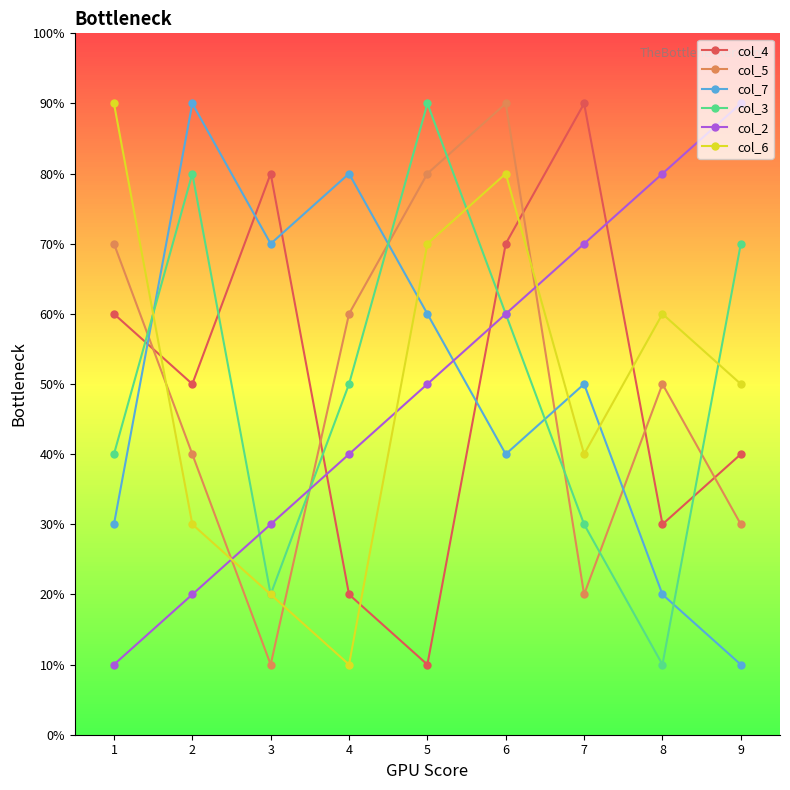

True or false: col_3 has more than 2 interior local peaks.

False